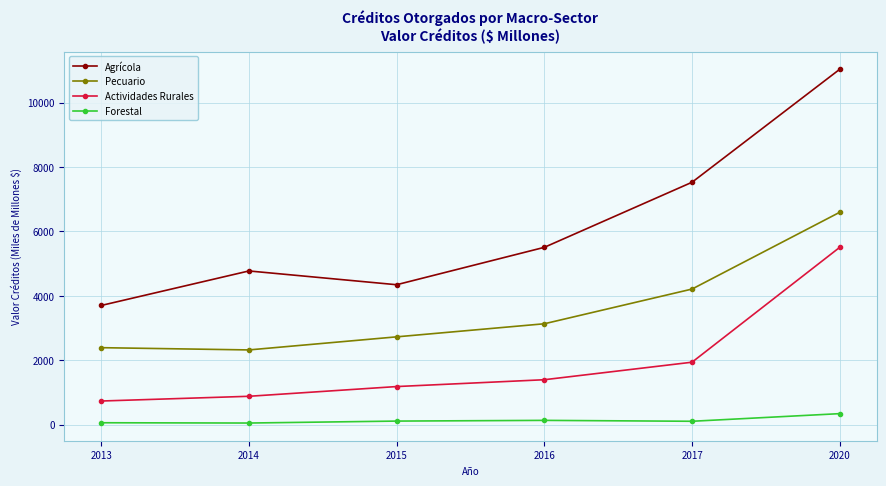

Is it true that Actividades Rurales equals 1938.9 at 2017?

True